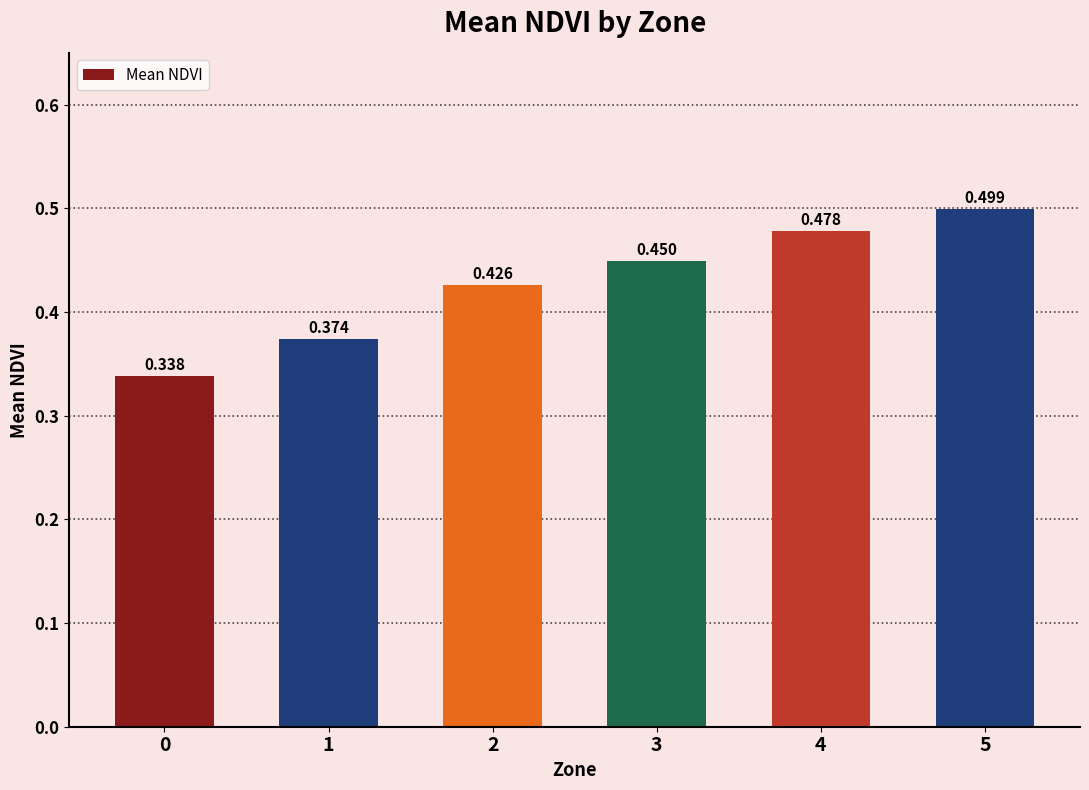

How many data points does each series have?

6